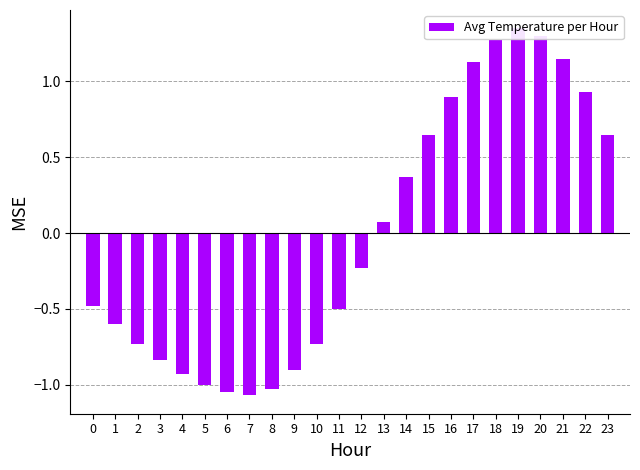

Rank the categories by value from lowest to highest.

7, 6, 8, 5, 4, 9, 3, 2, 10, 1, 11, 0, 12, 13, 14, 15, 23, 16, 22, 17, 21, 18, 20, 19